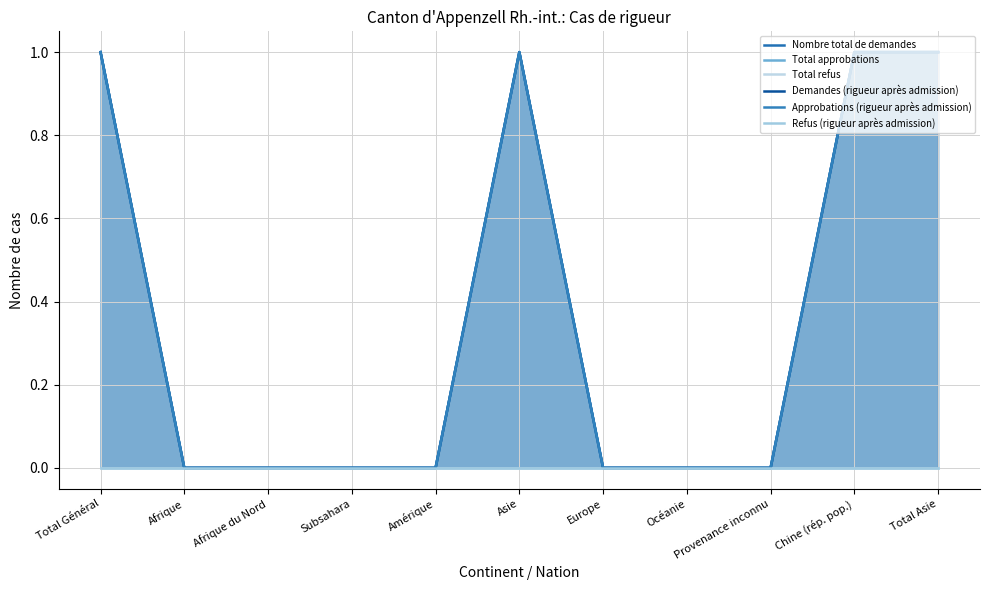

How many values in the Demandes (rigueur après admission) series exceed 0?

4